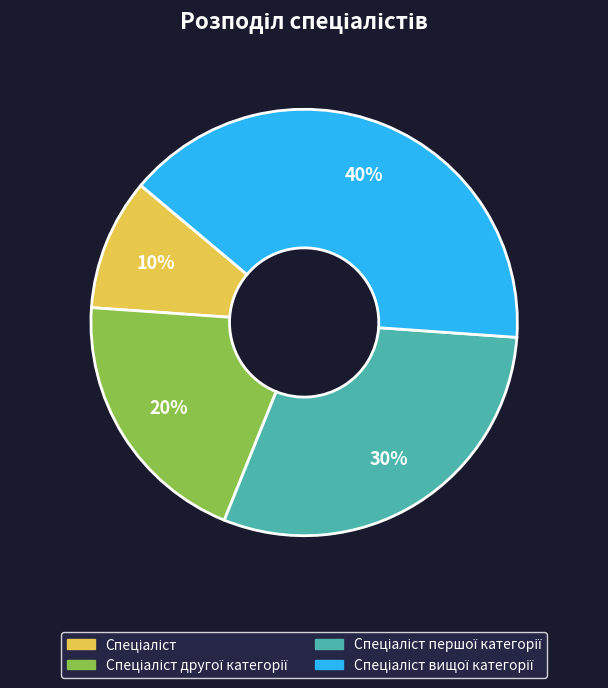

Count the number of slices in the pie.

4